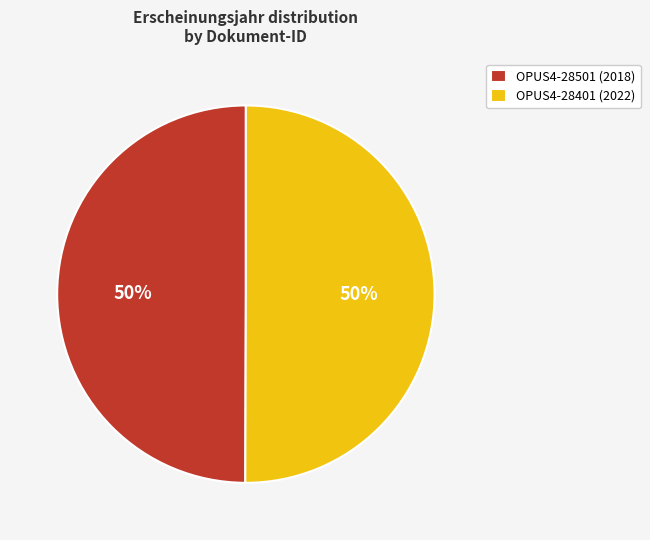

Combined, do OPUS4-28401 (2022) and OPUS4-28501 (2018) account for over 50%?

Yes